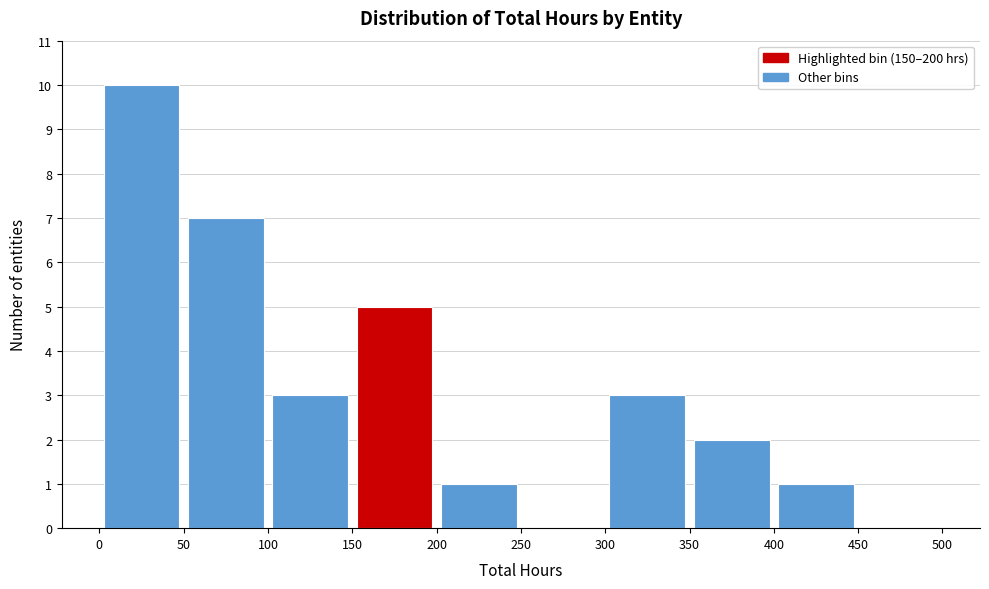

Which range on the x-axis has the tallest bar?

0 to 50